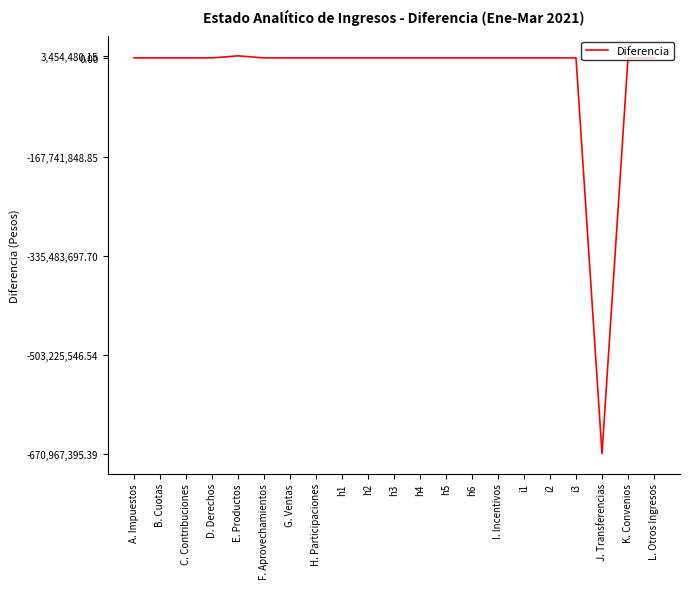

What is the minimum value shown in the chart?

-670967395.4